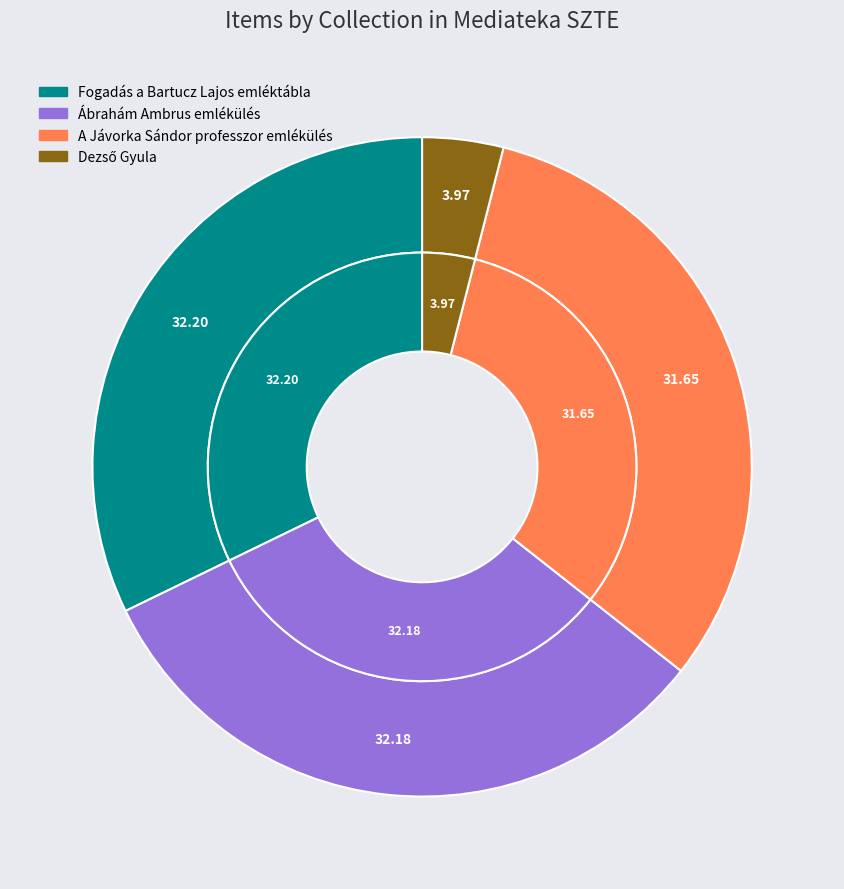

The Dezső Gyula slice represents 4% of the pie. True or false?

True